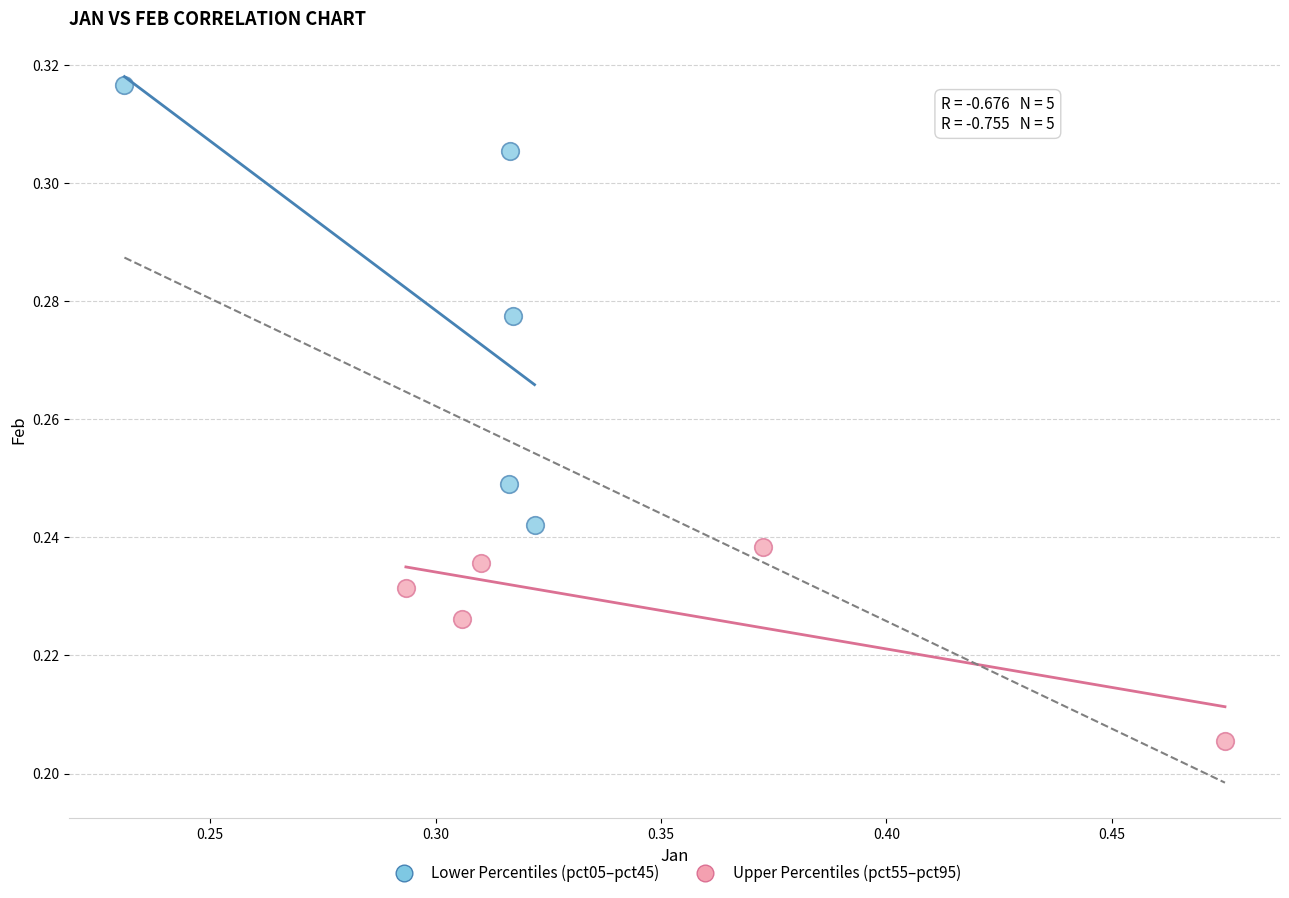

Which series contains the highest Y value?

Lower Percentiles (pct05–pct45)